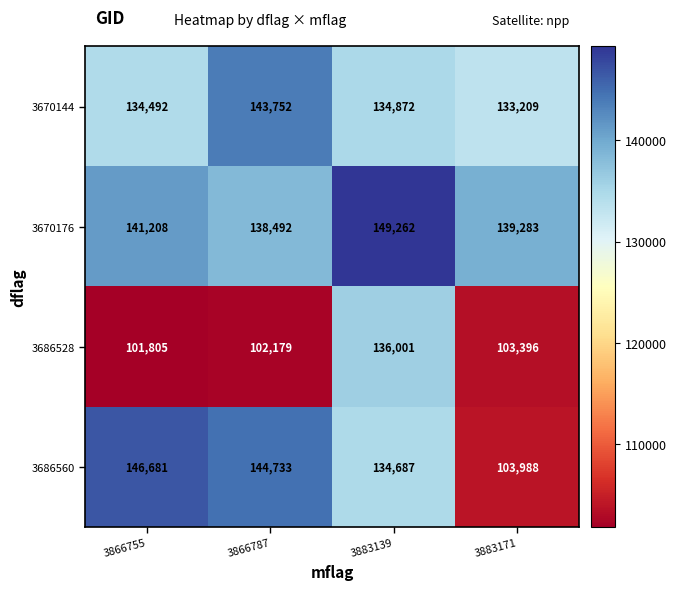

Rank the series by their maximum value, from lowest to highest.

3686528, 3670144, 3686560, 3670176